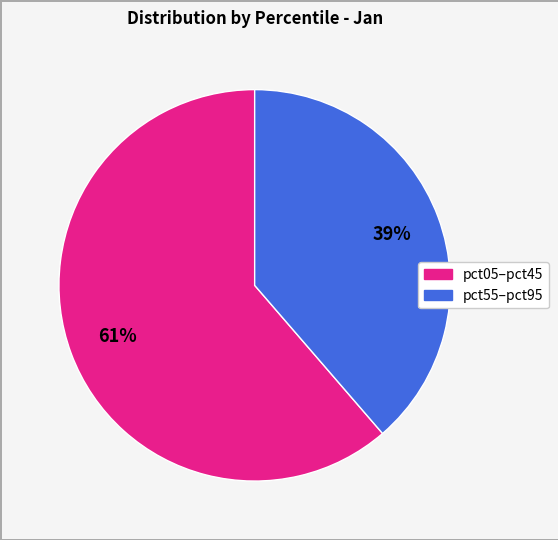

Does any single category account for the majority?

Yes